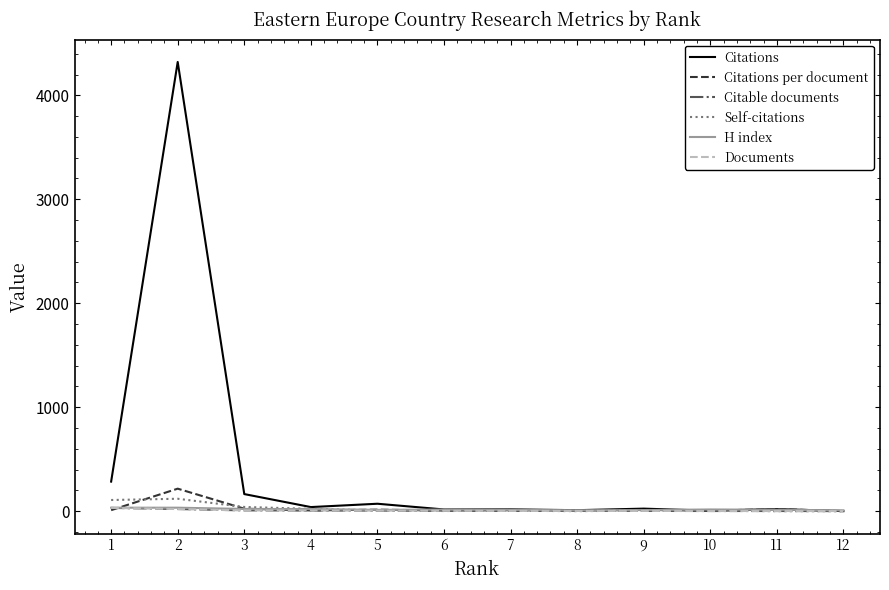

Is it true that Citations equals 4321.0 at 2?

True